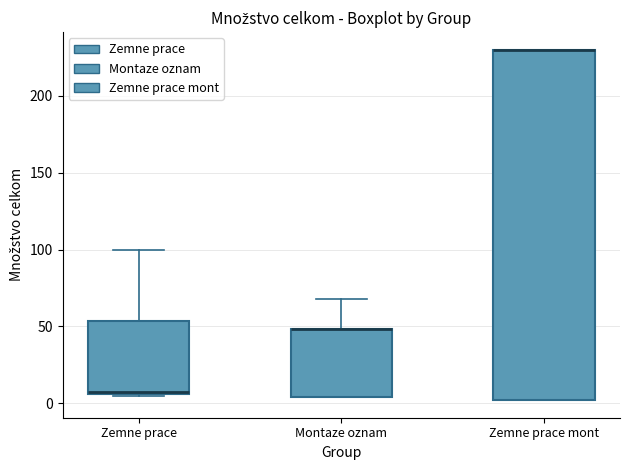

Where is the upper edge of the box for Zemne prace mont on the y-axis? The values are not printed on the chart, so give them approximately, as read against the axis.

230